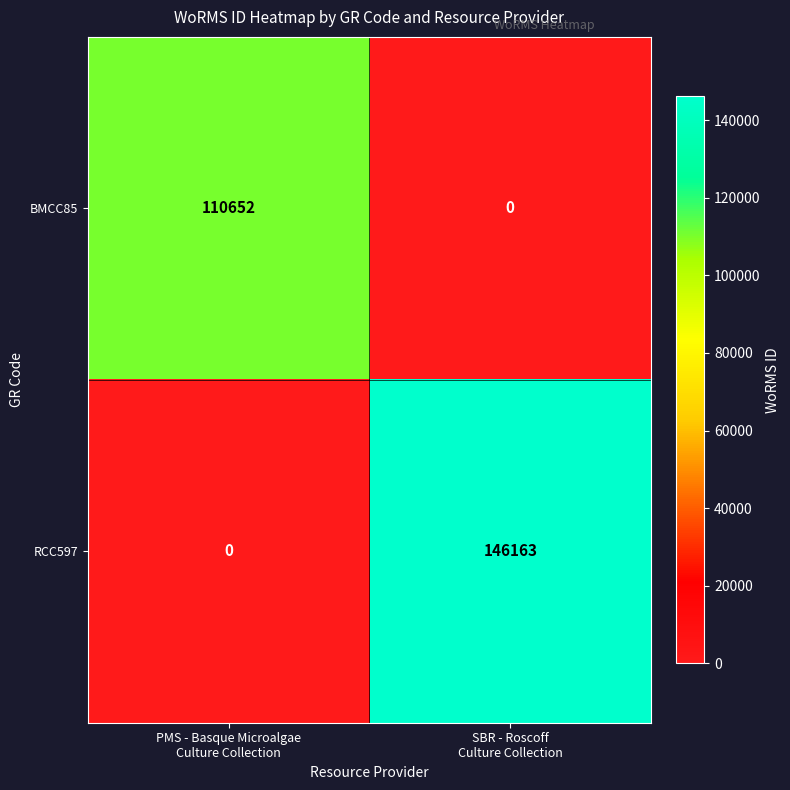

Which series has the widest spread of values?

RCC597